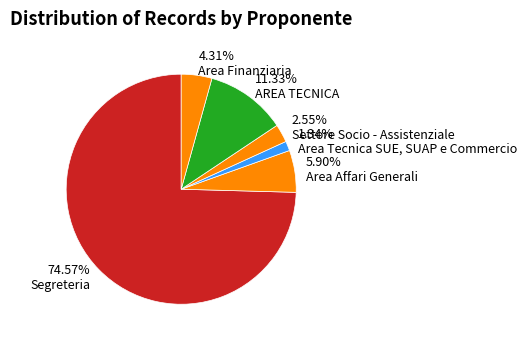

How many segments does this pie chart have?

6